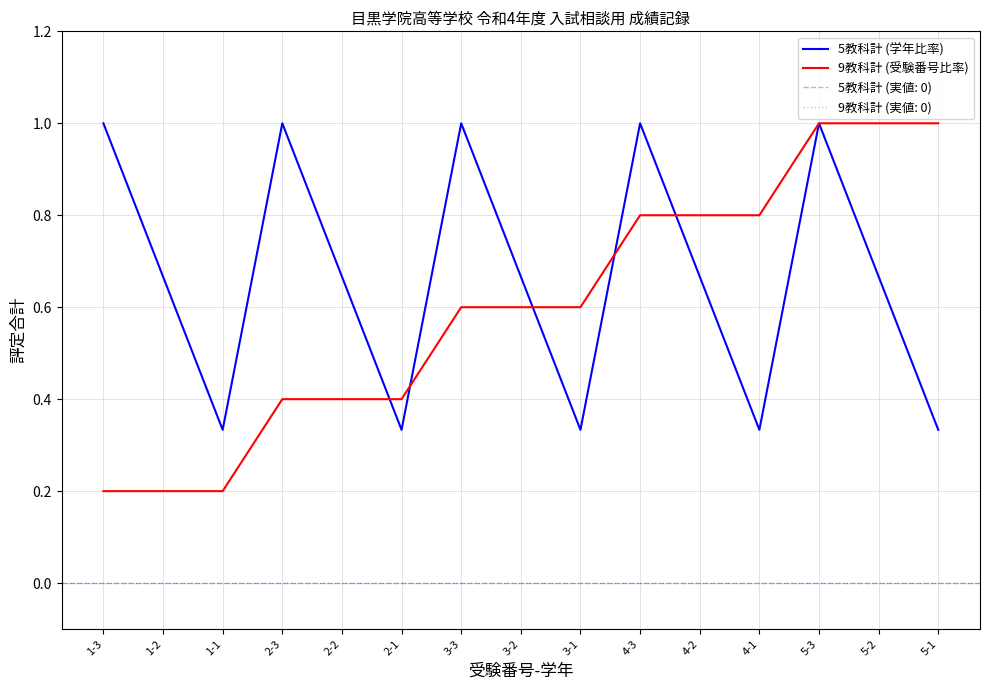

What is the total value across all series at 3-1?

0.9